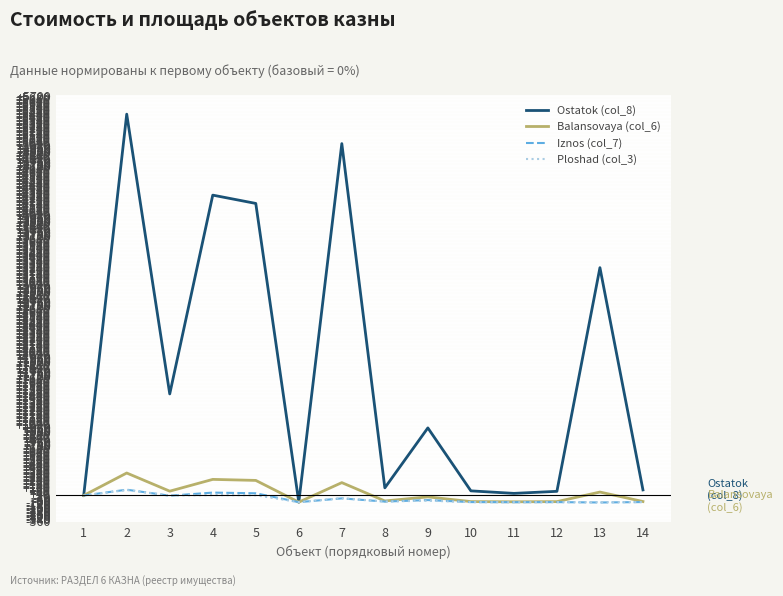

True or false: Ostatok (col_8) has more than 1 interior local peaks.

True